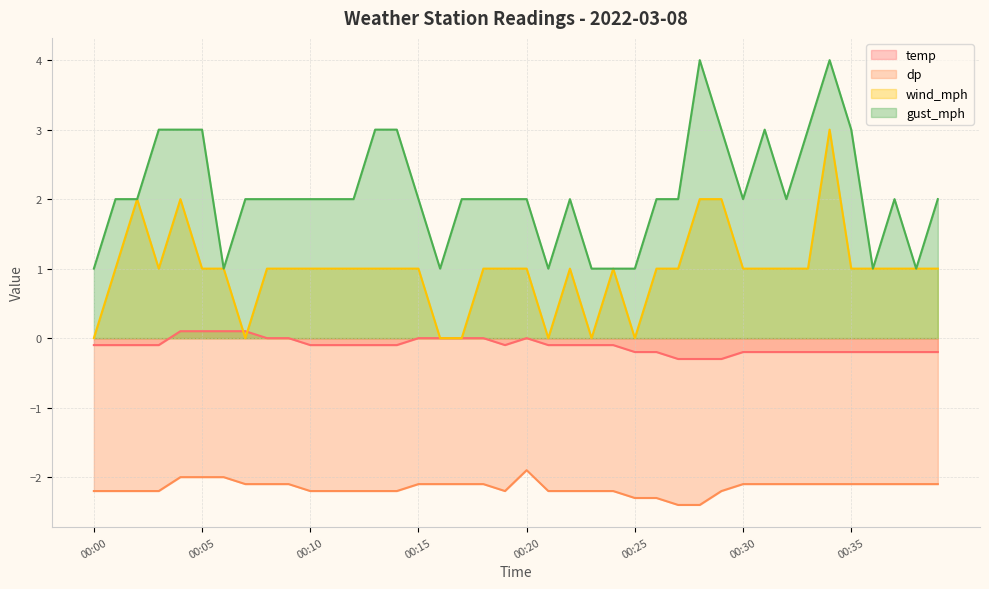

Is it true that temp equals -0.2 at 00:33?

True